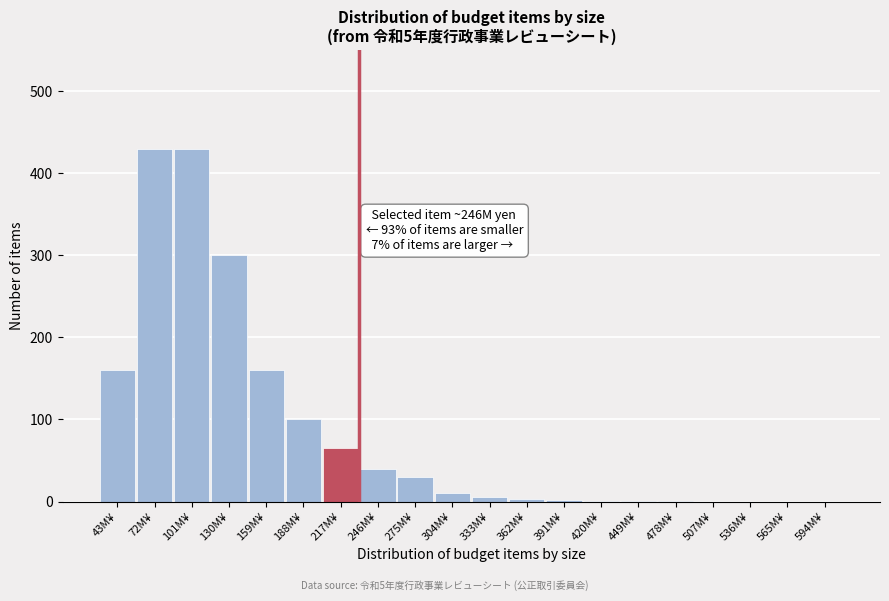

Is it true that the value at 507M¥ is 0?

True